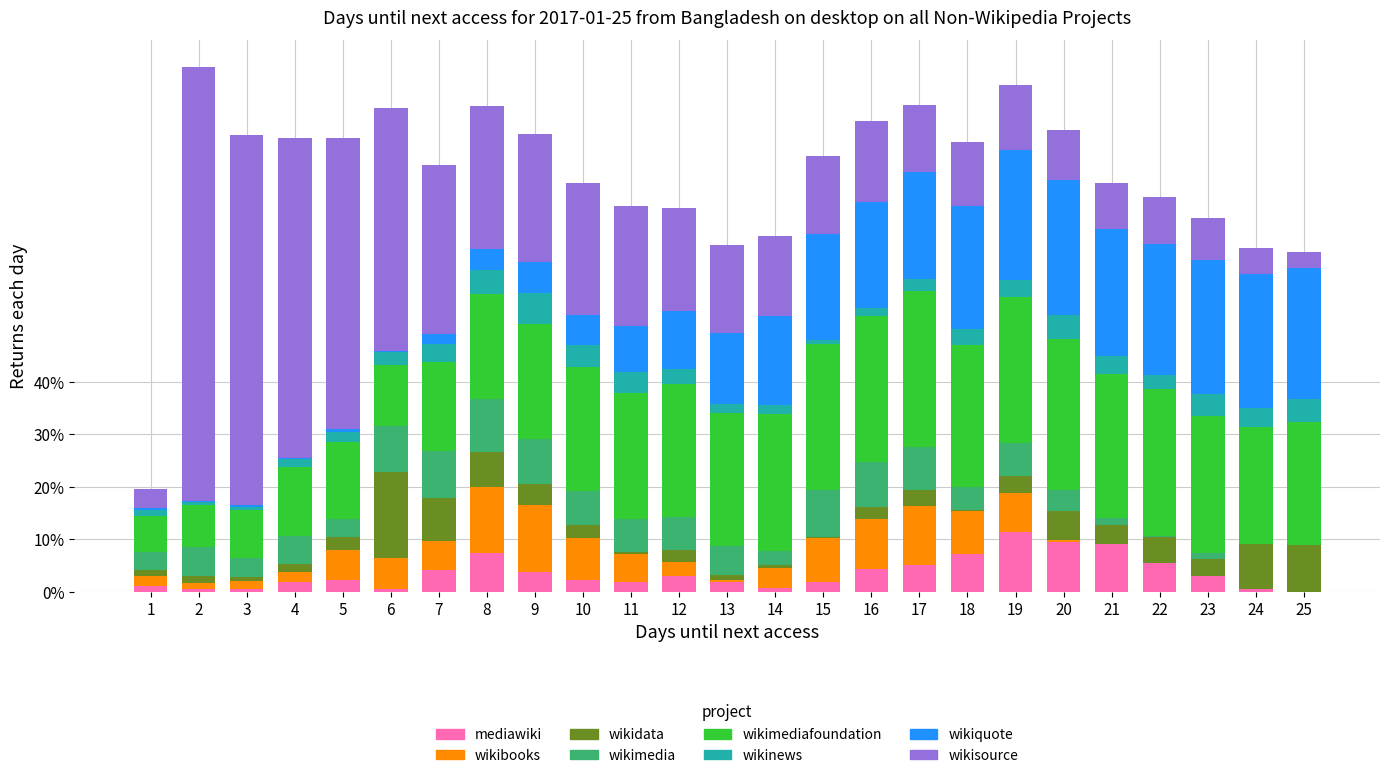

What is the total value across all series at 8?

92.5